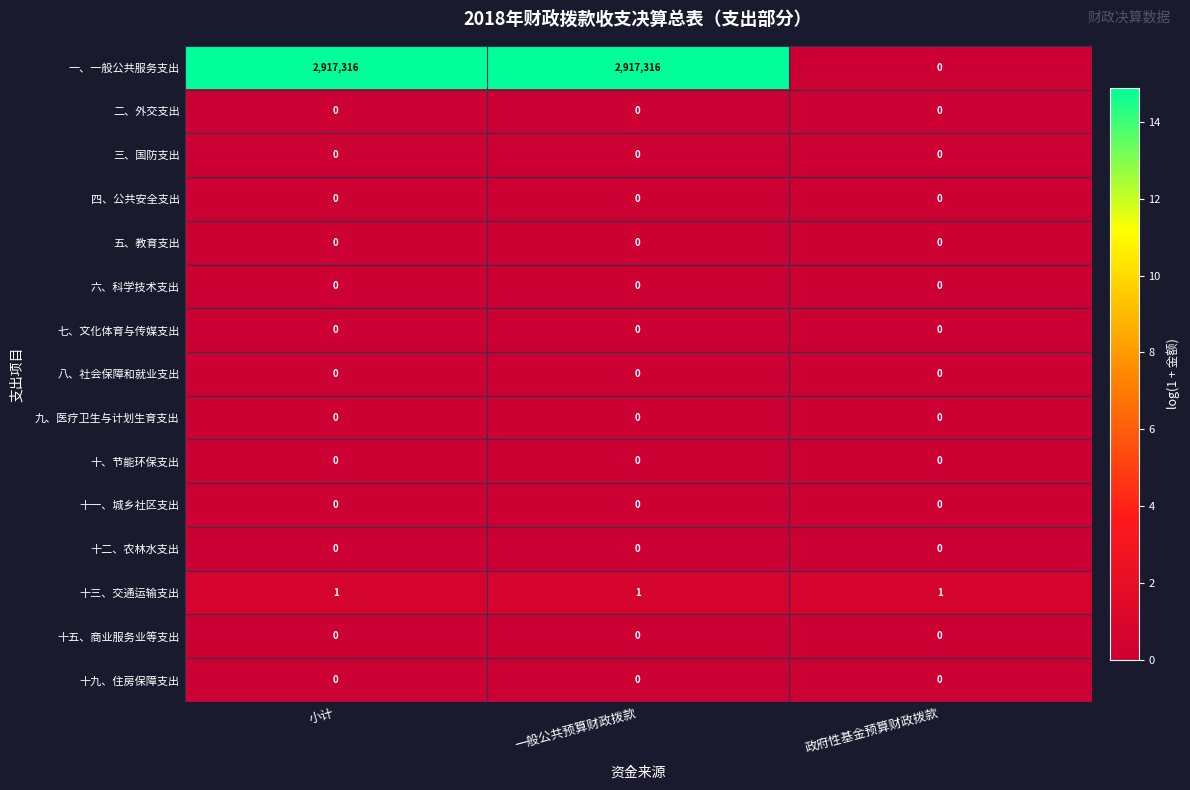

What is the greatest value displayed?

2917316